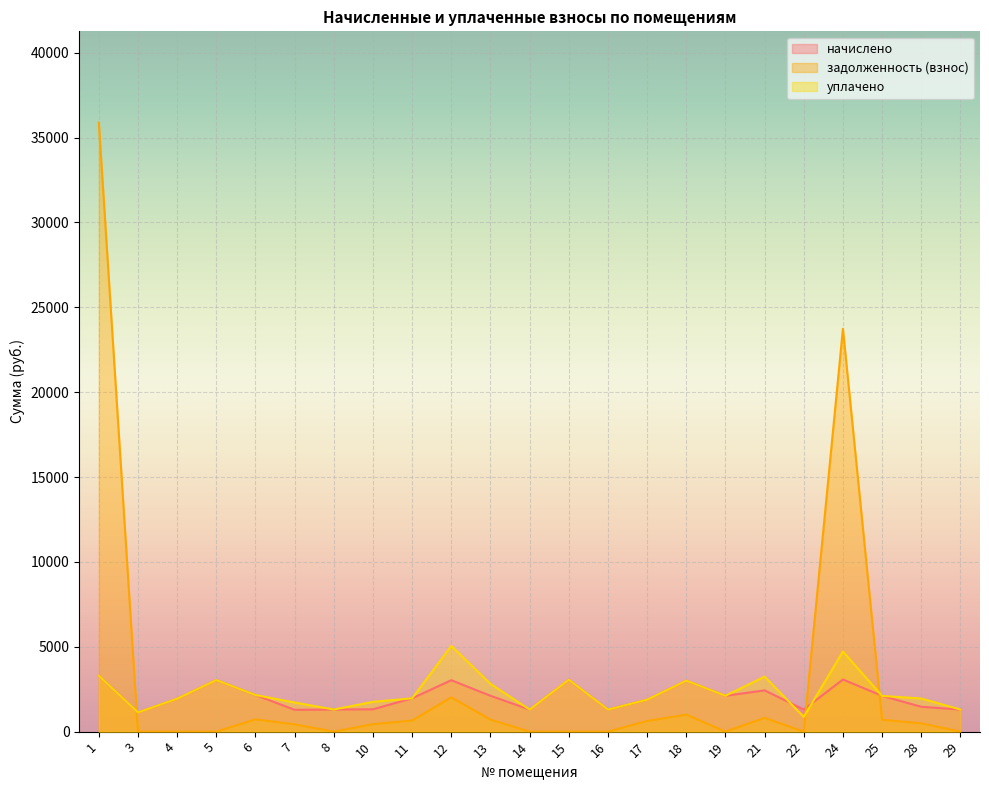

Which series changed the most between 1 and 7?

задолженность (взнос)